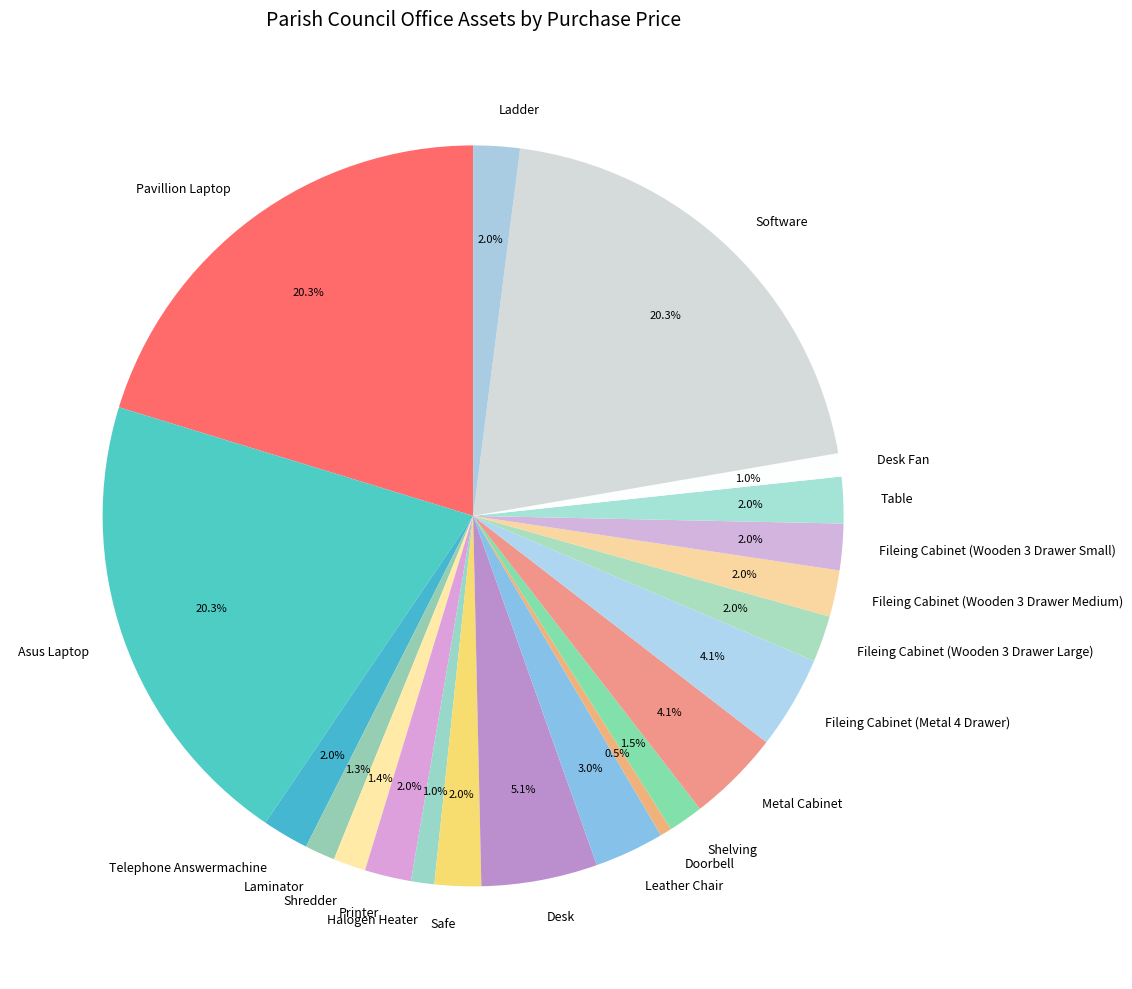

Which category has the smallest portion of the pie?

Doorbell